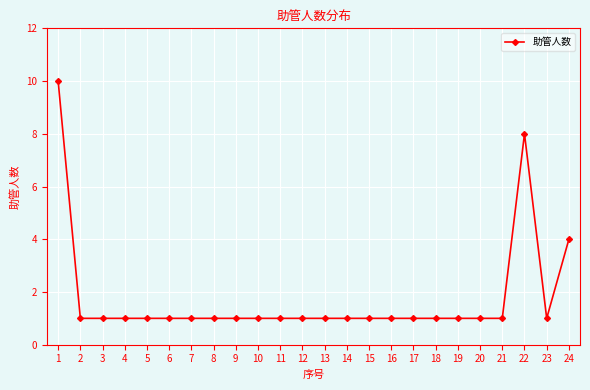

The chart shows a value of 2 at 20. True or false?

False